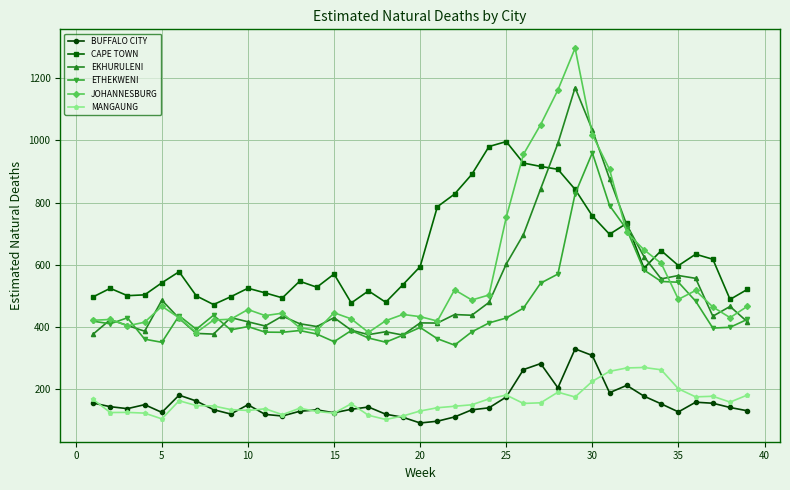

Which series has the largest total across all categories?

CAPE TOWN